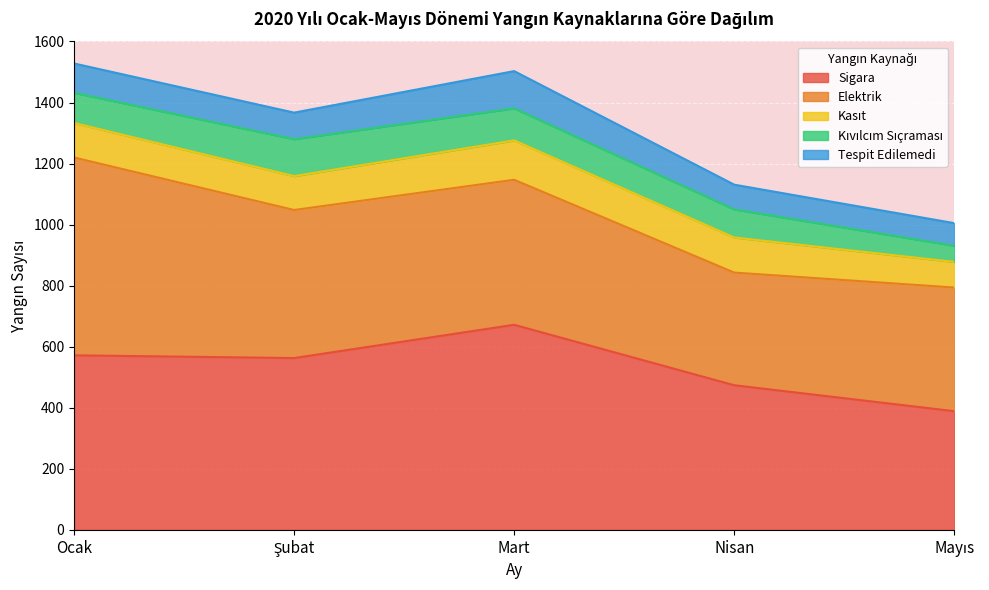

What is the average value of the Kıvılcım Sıçraması series?

94